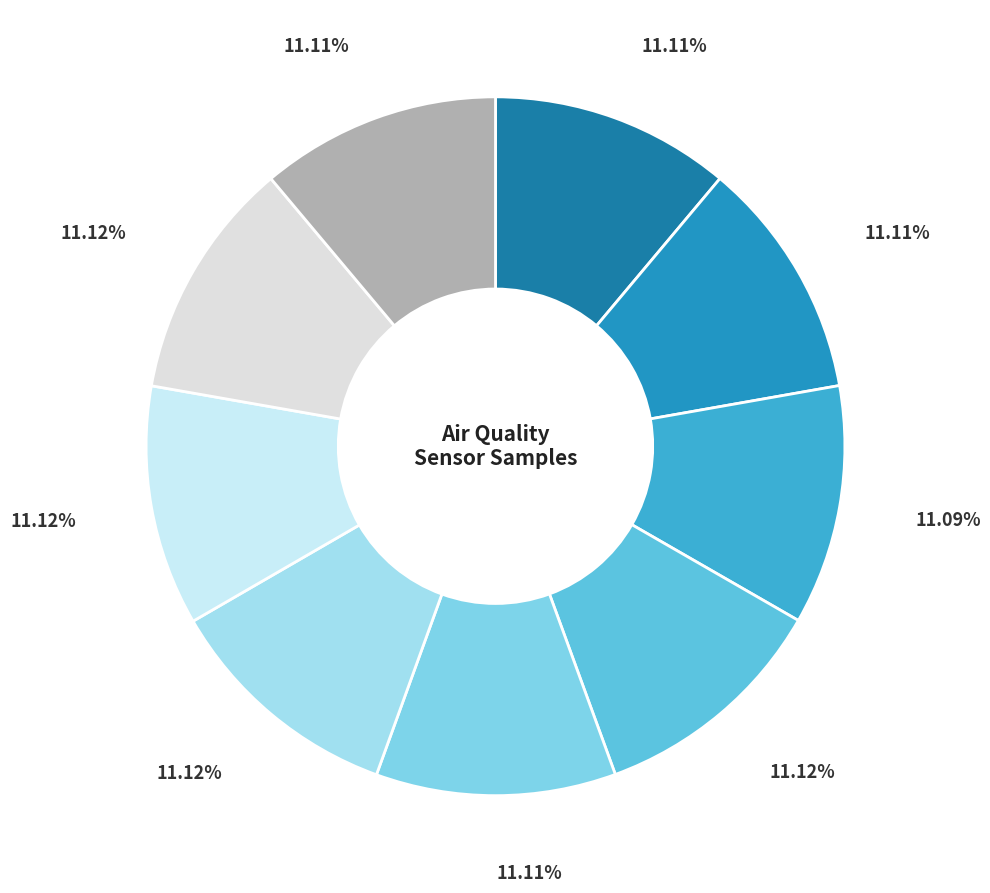

How many segments does this pie chart have?

9